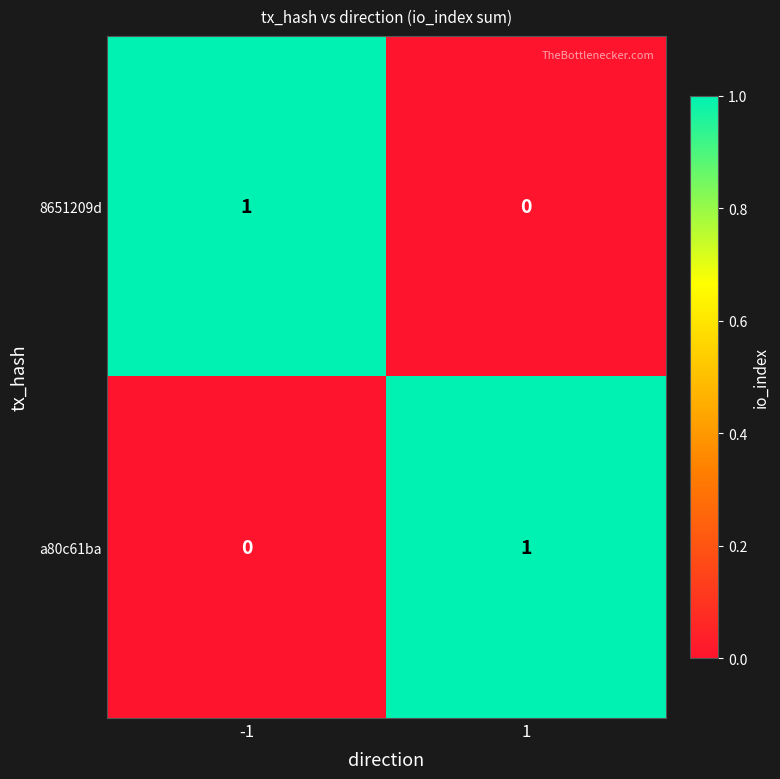

Rank the series at 1 from highest to lowest value.

a80c61ba, 8651209d